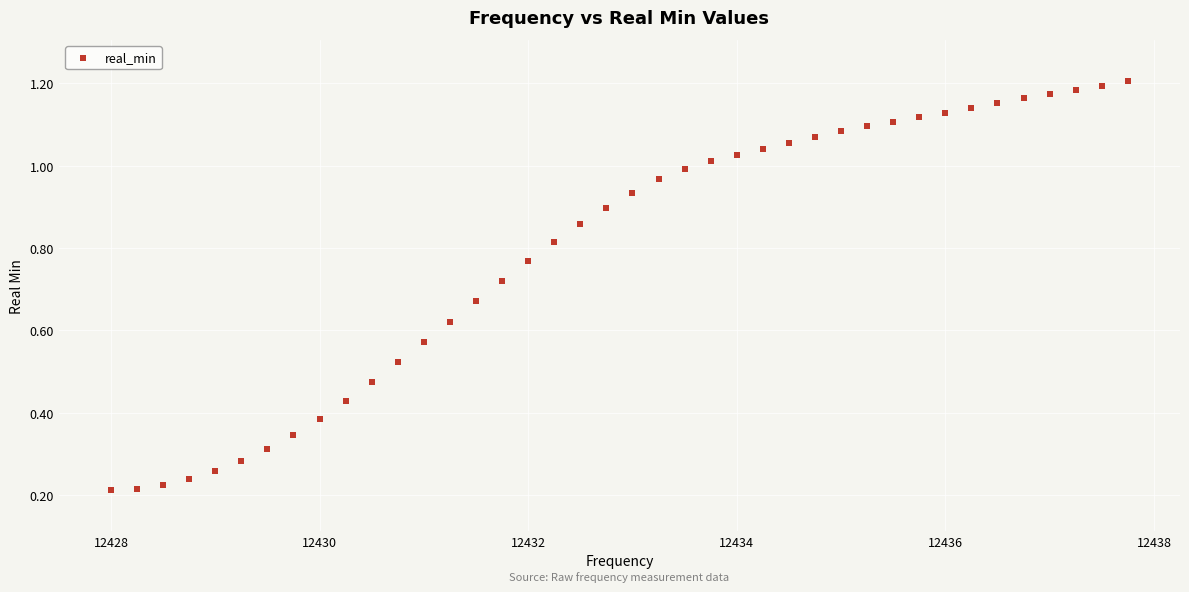

What is the range of X values (max minus min)?

9.8